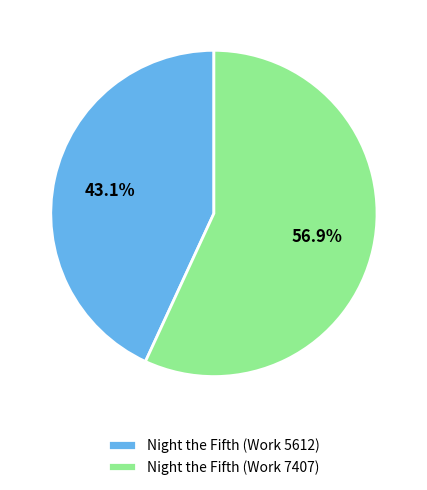

What is the ratio of the value at Night the Fifth (Work 5612) to the value at Night the Fifth (Work 7407)?

0.8